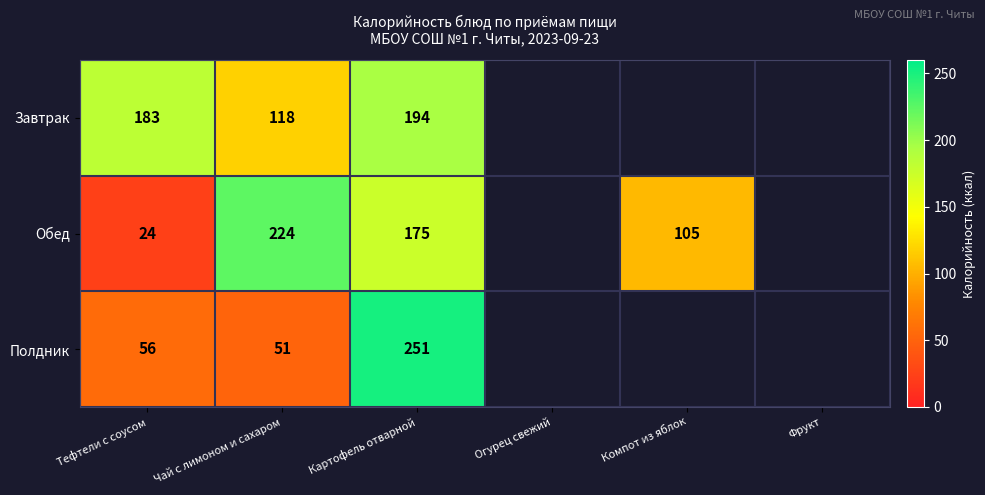

True or false: Обед has a value of 245 at Картофель отварной.

False